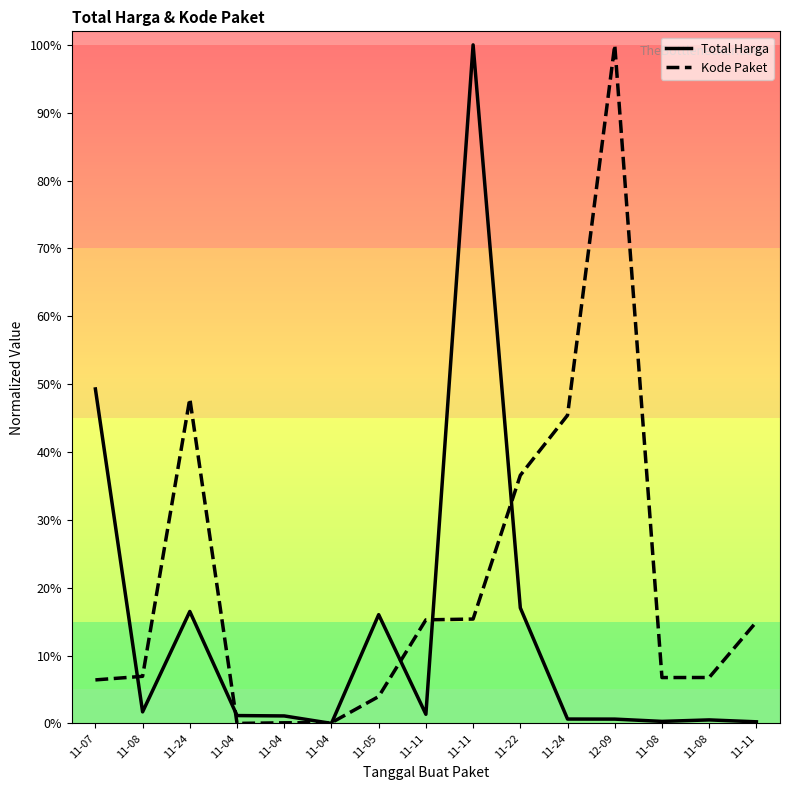

After their last crossing, which series has the higher values: Total Harga or Kode Paket?

Kode Paket